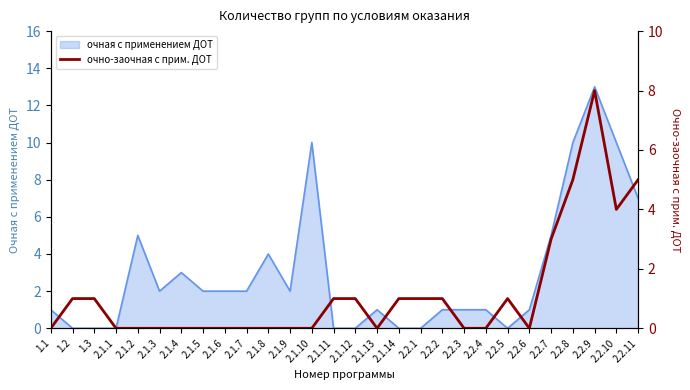

What is the maximum value for очная с применением ДОТ?

13